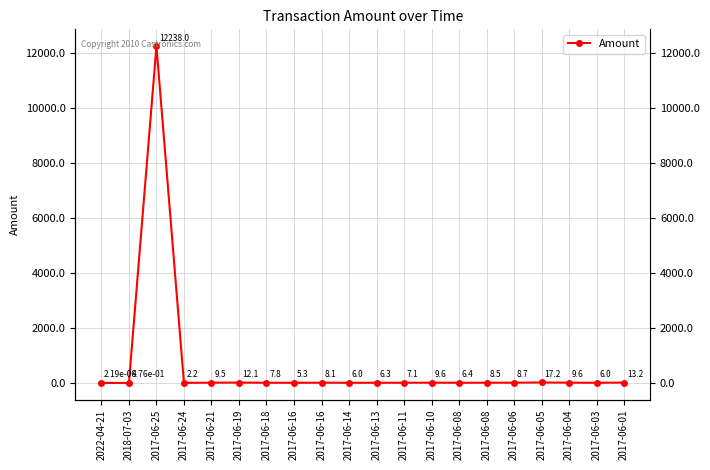

How many data points are above 8?

10